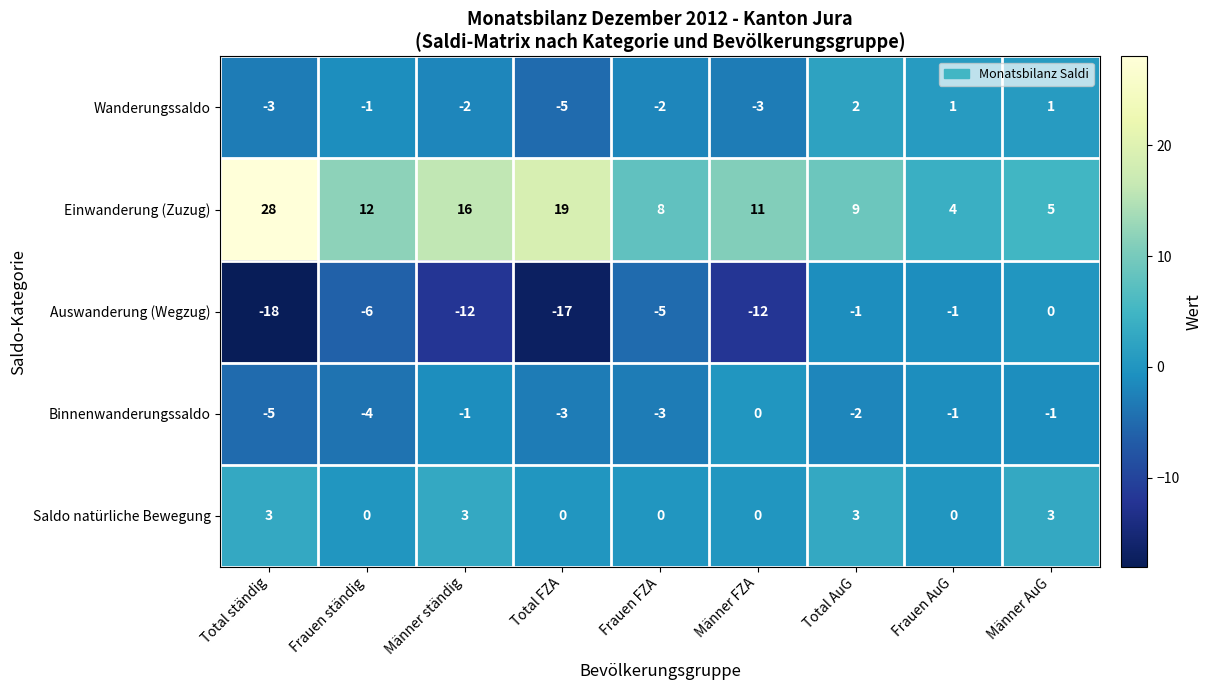

What is the smallest value displayed?

-18